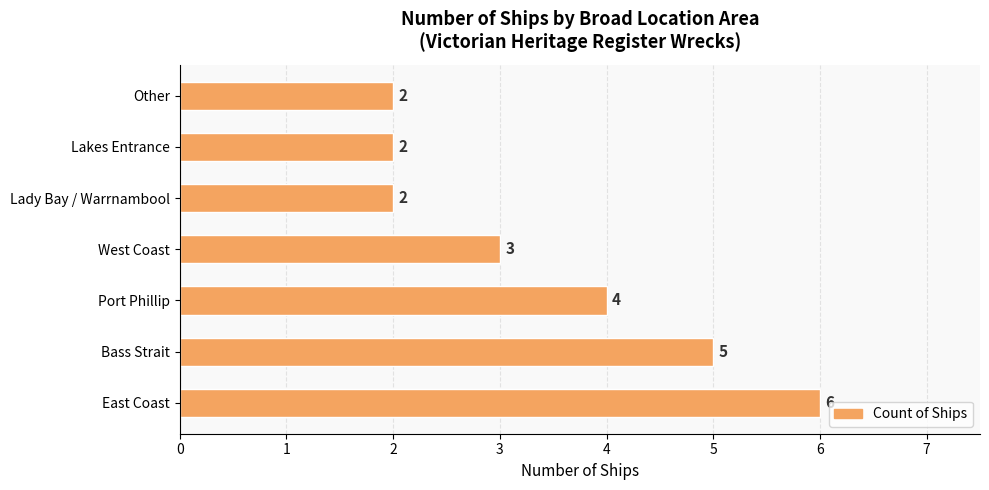

The chart shows a value of 2 at Lakes Entrance. True or false?

True